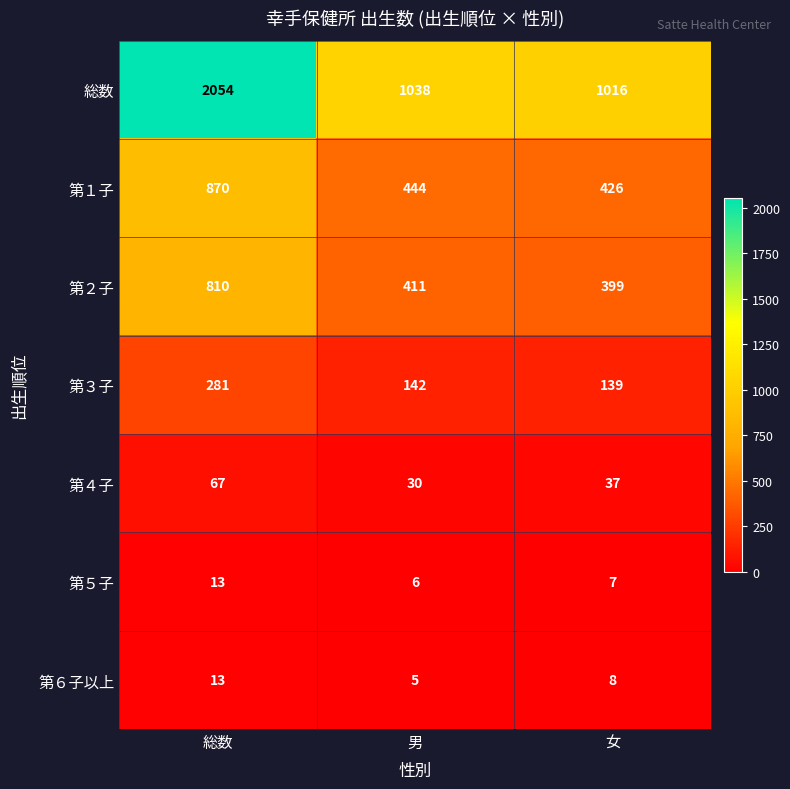

At 男, list the series in order from smallest to largest.

第６子以上, 第５子, 第４子, 第３子, 第２子, 第１子, 総数